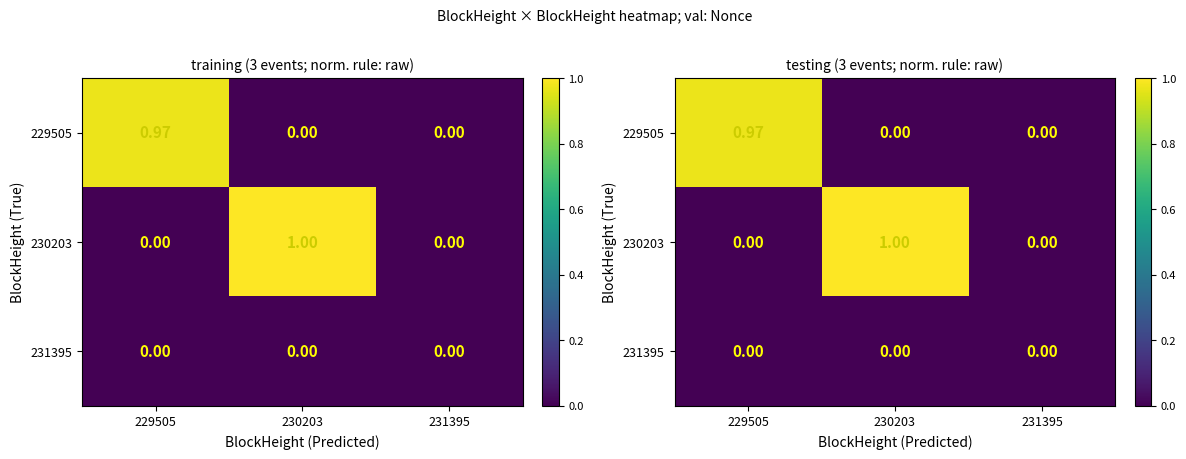

What is the sum of all 229505 values?

1.0